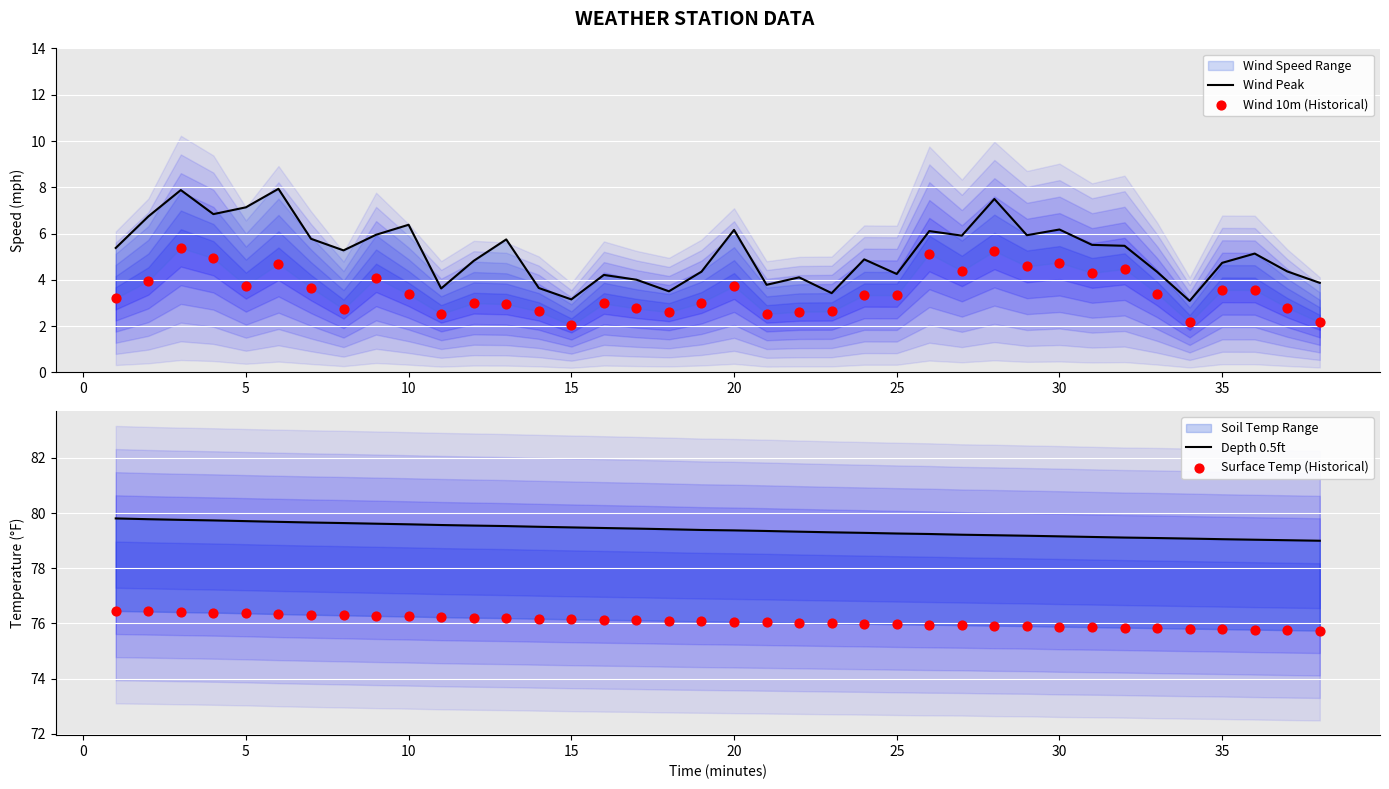

Which series contains the lowest Y value?

Wind 10m (Historical)